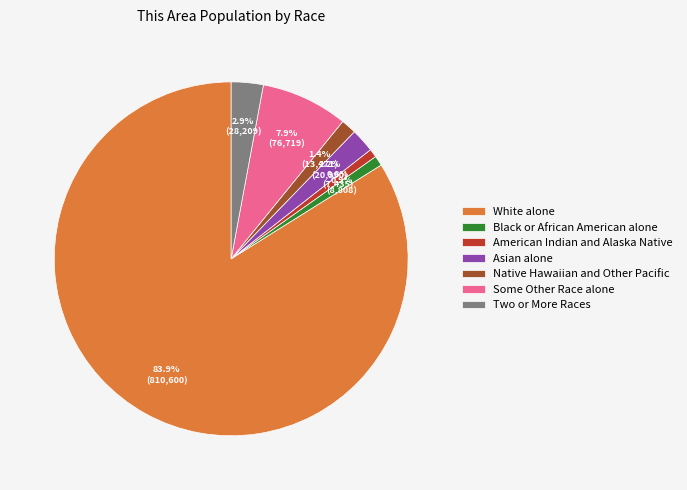

What percentage is the Some Other Race alone slice, to the nearest percent?

8%